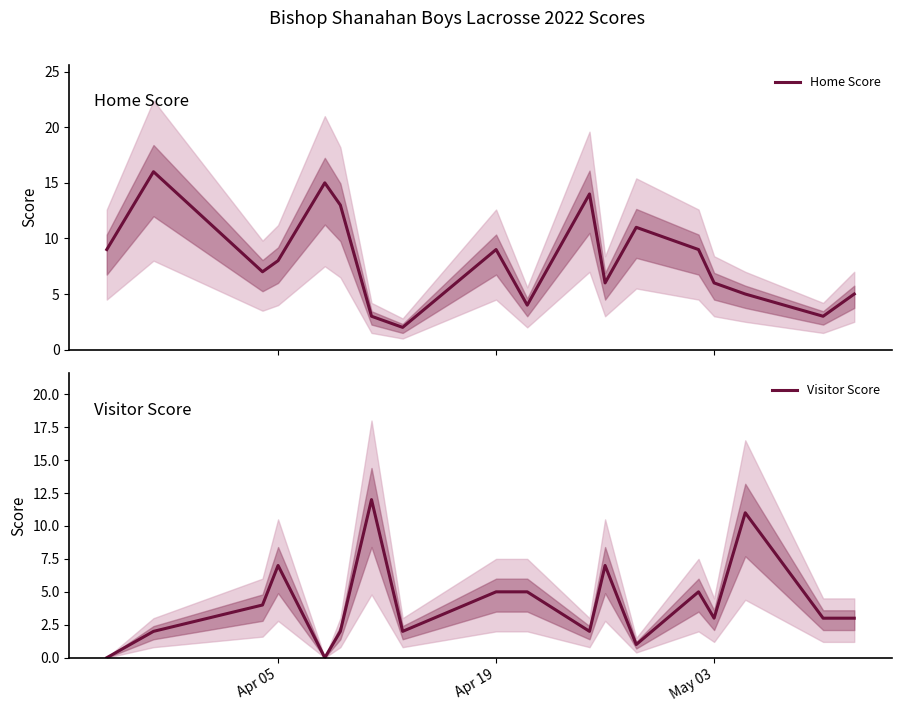

What is the highest value of the Home Score series?

16